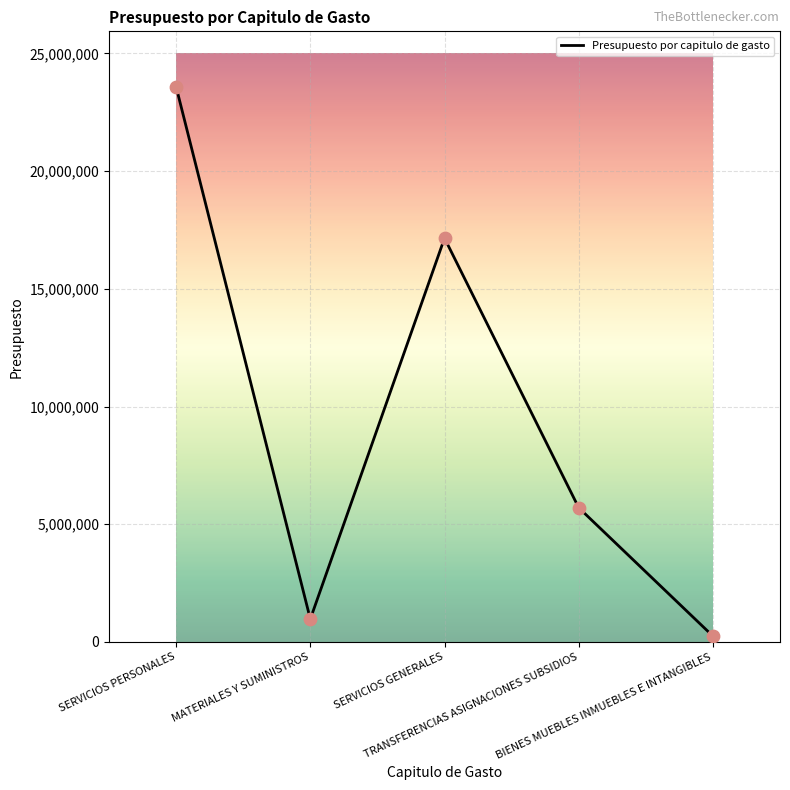

Approximately how many times larger is the value at TRANSFERENCIAS ASIGNACIONES SUBSIDIOS compared to SERVICIOS PERSONALES?

0.2